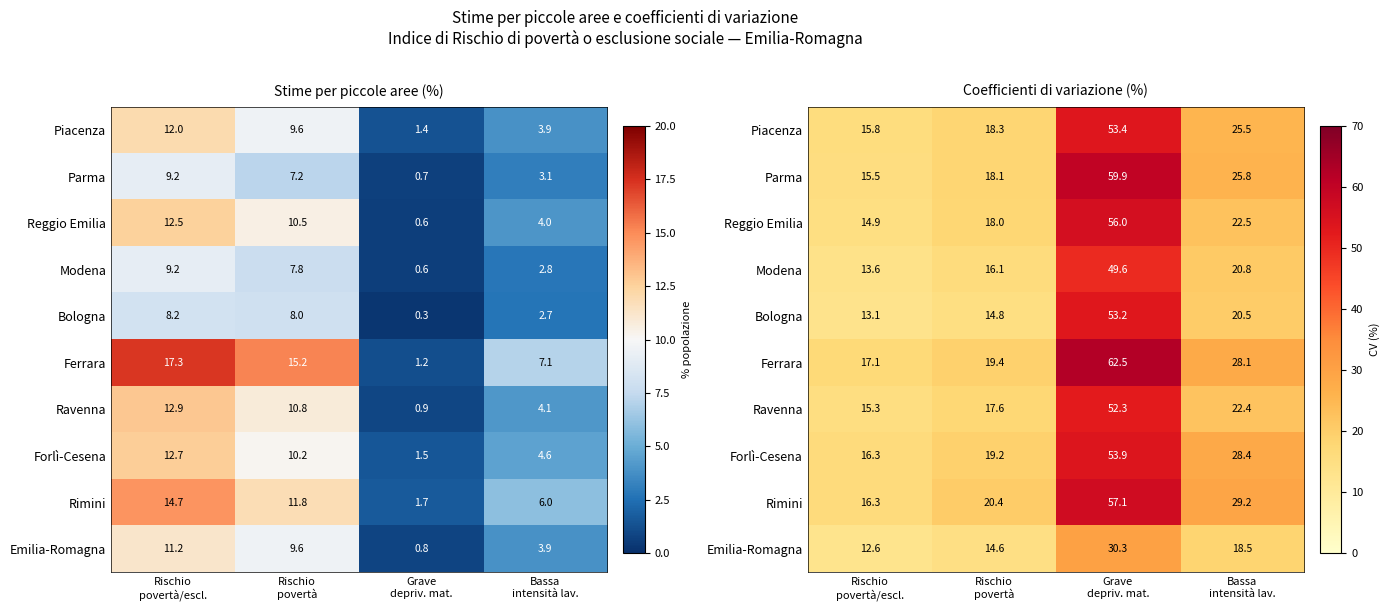

What is the total value across all series at Grave
depriv. mat.?

528.2